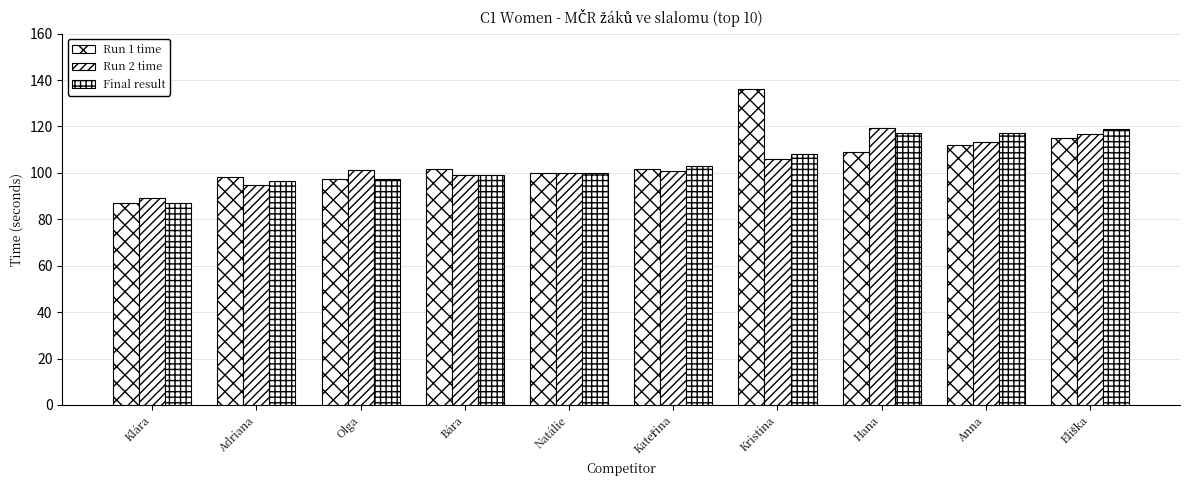

What is the value of the Final result bar at the 4th from the left?

99.3